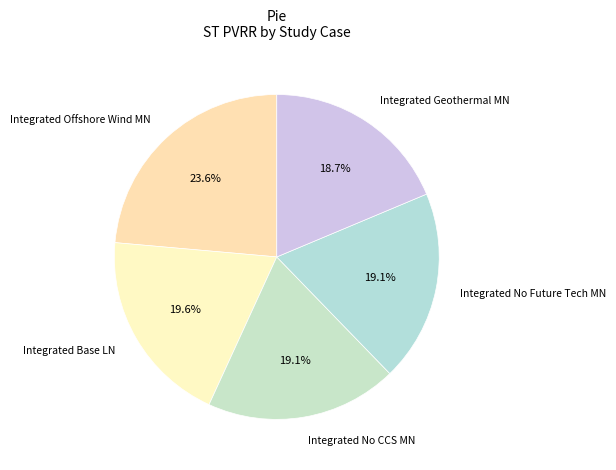

Which category has the biggest portion of the pie?

Integrated Offshore Wind MN